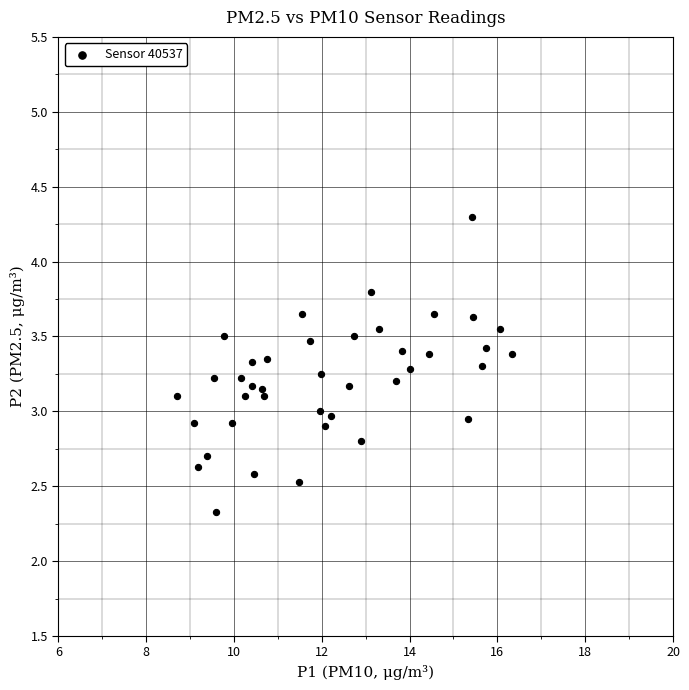

What is the range of Y values (max minus min)?

2.0